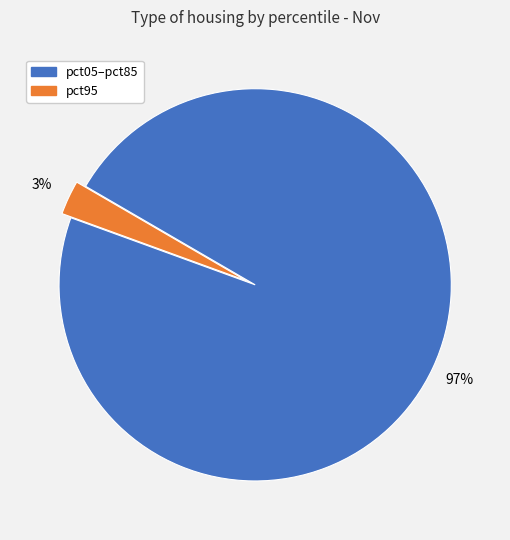

To the nearest percent, what is the average slice percentage?

50%